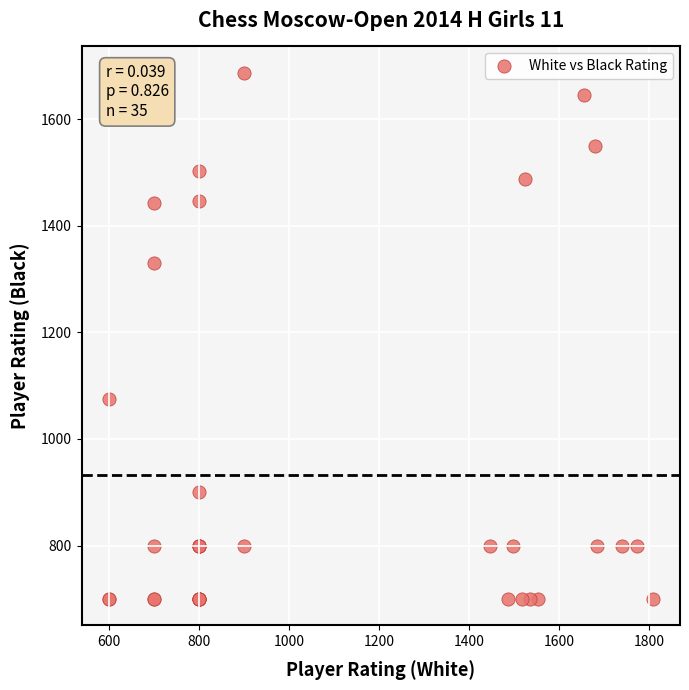

What Y value in the scatter plot is closest to 1193?

1075